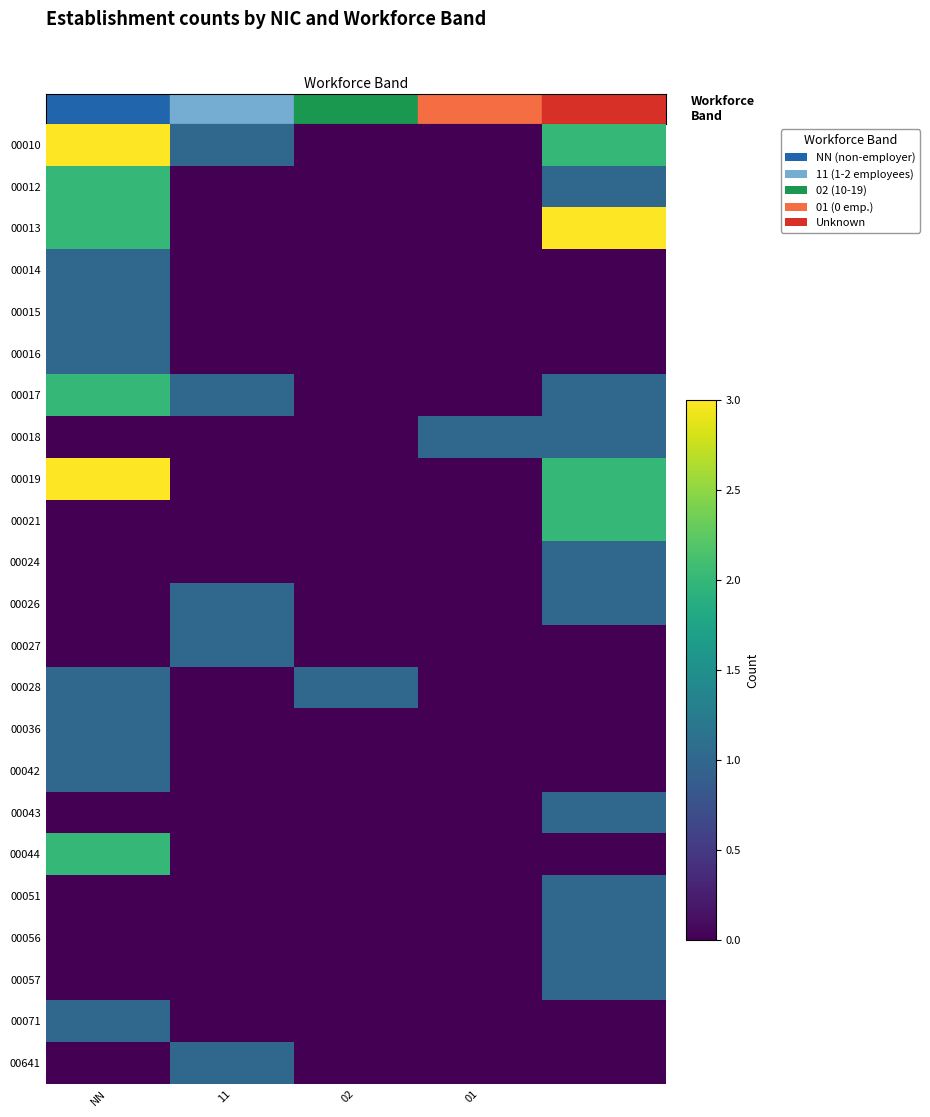

Which category has the lowest value across all series?

02